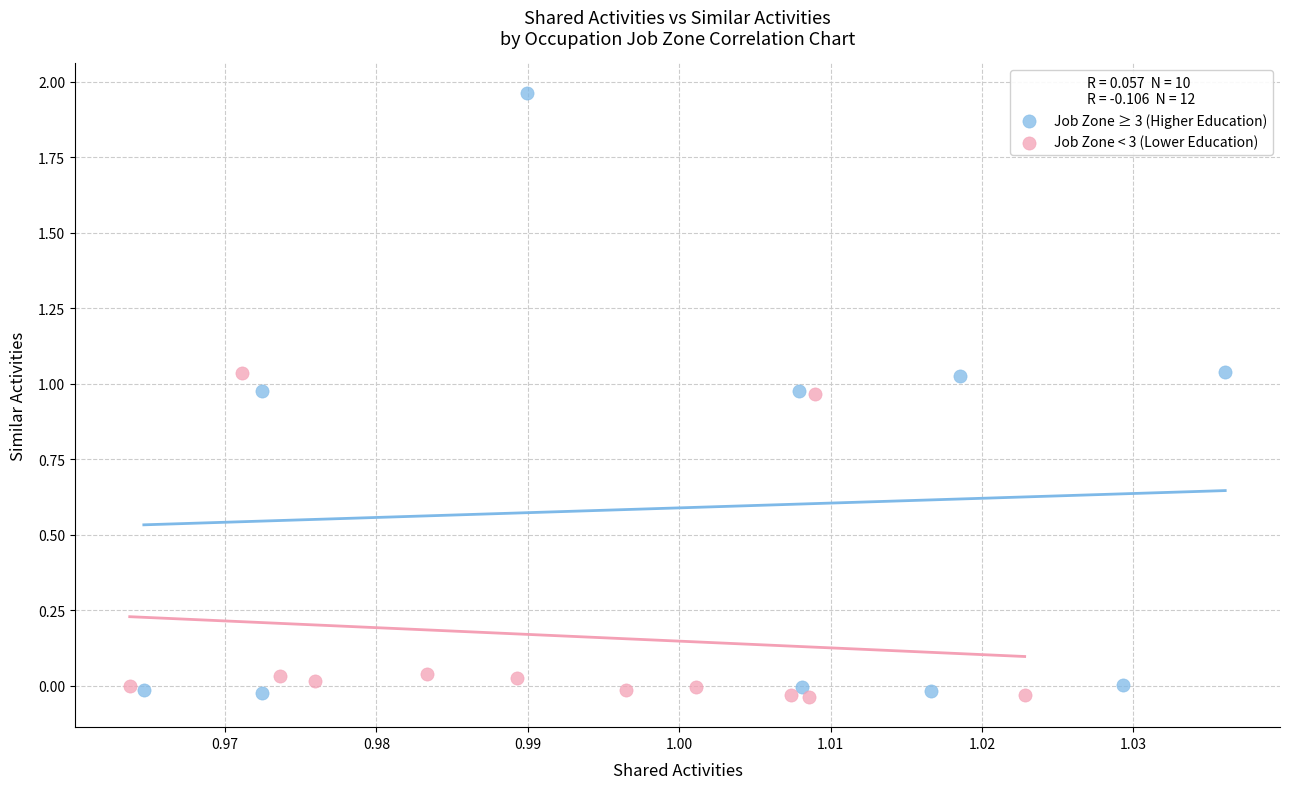

Which series has the largest Y range (max minus min)?

Job Zone ≥ 3 (Higher Education)